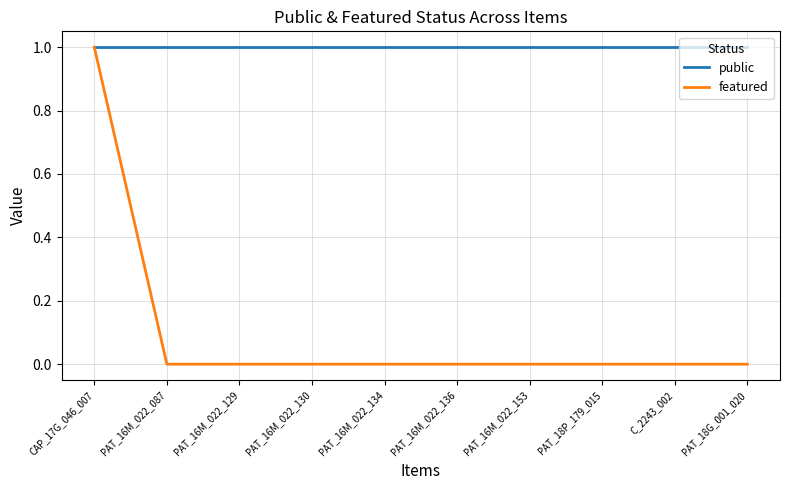

List the series in order of their overall mean, highest first.

public, featured